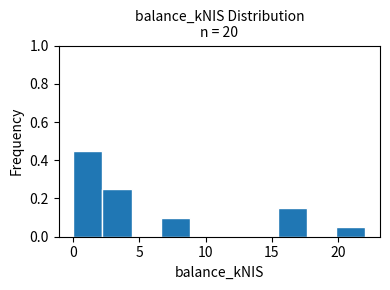

Reading left to right, list every bar in this chart as the range it spans on the x-axis followed by its height. Neither the bar edges nor the heights are printed on the chart, so give them approximately, as read against the axes.

0.0 to 2.0: 0.46
2.0 to 4.5: 0.26
4.5 to 6.5: 0
6.5 to 9.0: 0.10
9.0 to 11.0: 0
11.0 to 13.5: 0
13.5 to 15.5: 0
15.5 to 17.5: 0.16
17.5 to 20.0: 0
20.0 to 22.0: 0.06